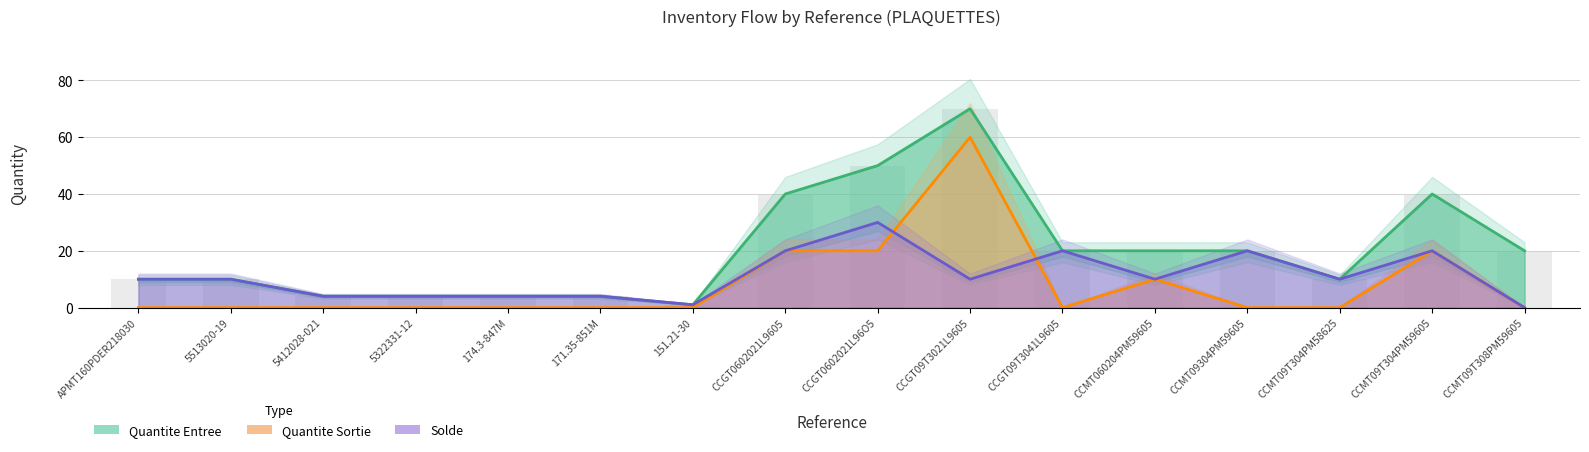

At how many categories does at least one series exceed 12?

8